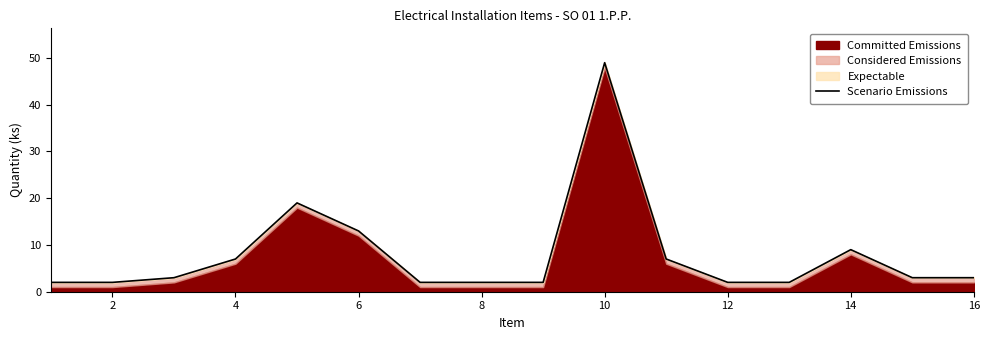

Count the number of values greater than 3.

6